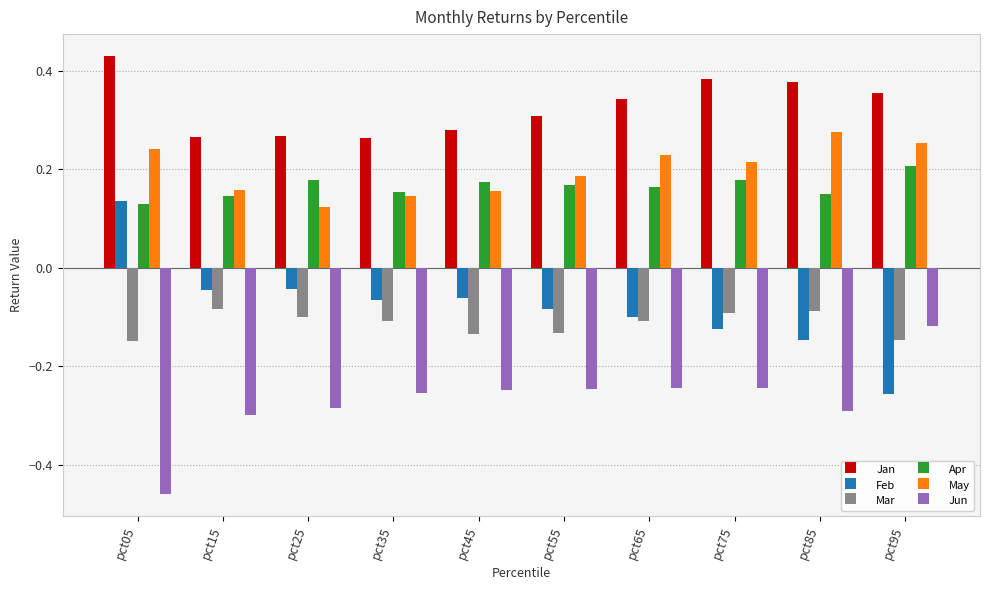

Count the Apr values in the range 0 to 1.

10